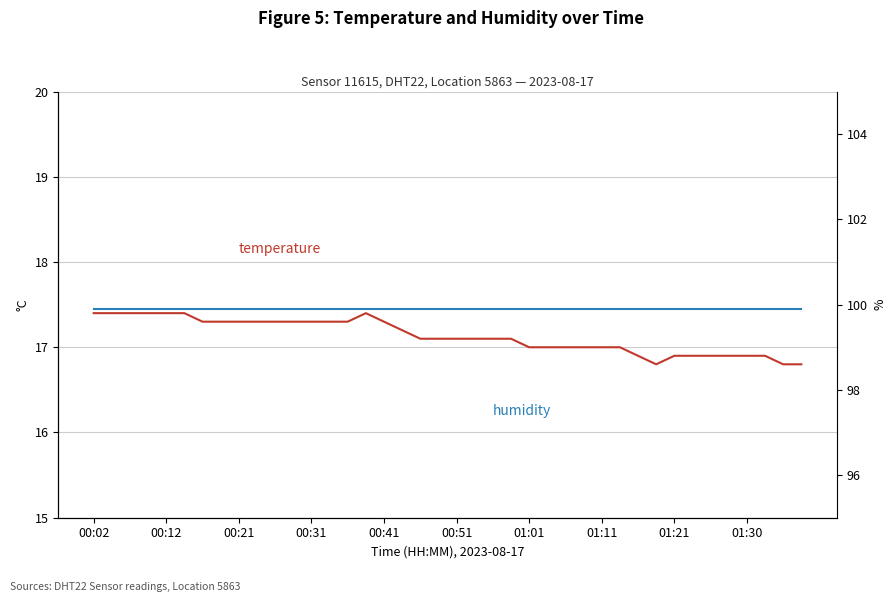

What is the average value of the humidity series?

99.9